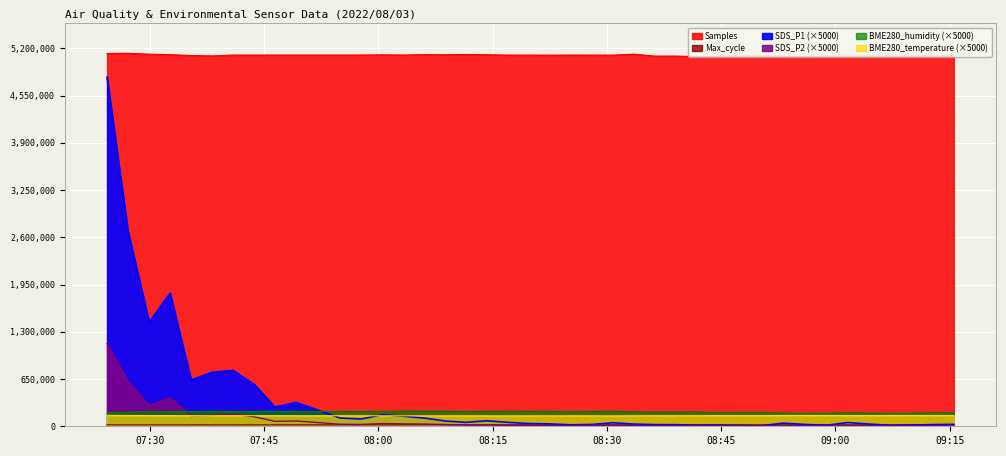

True or false: Samples and BME280_temperature intersect in this chart.

False